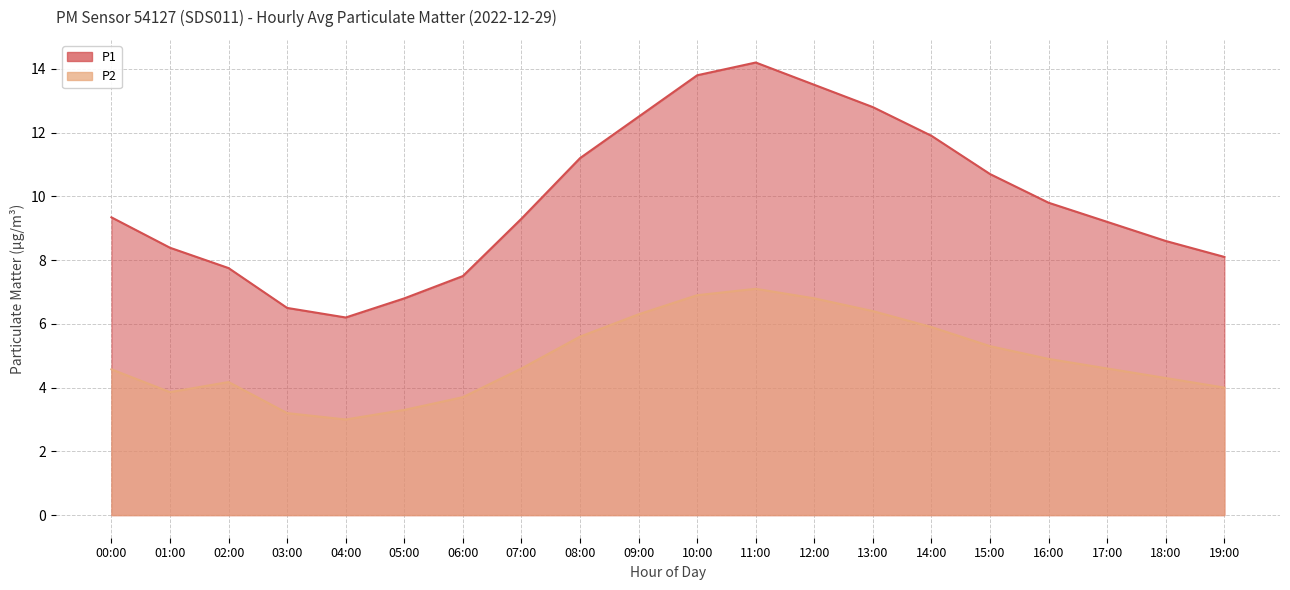

True or false: P2 and P1 cross at least once.

False